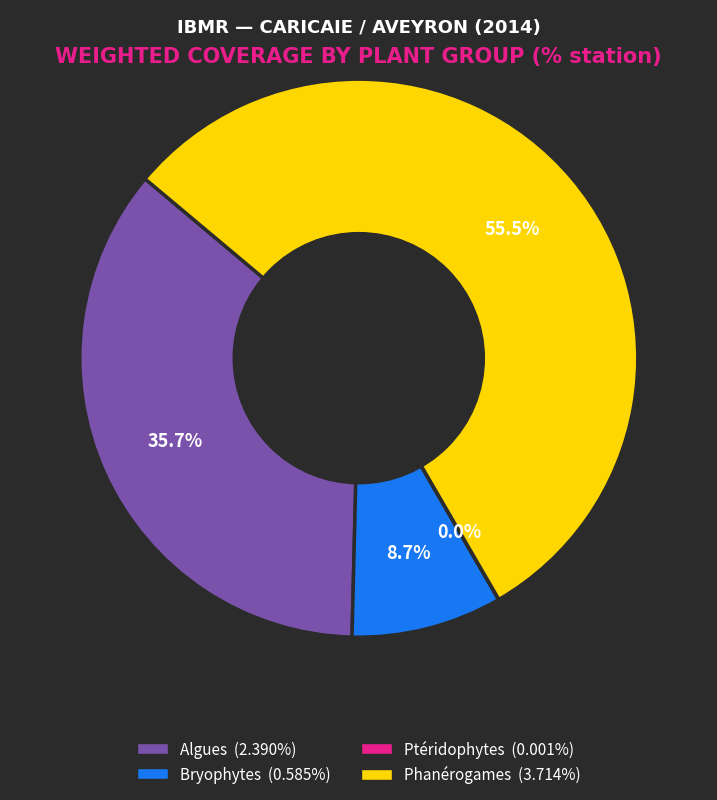

Is there a majority slice in this chart?

Yes